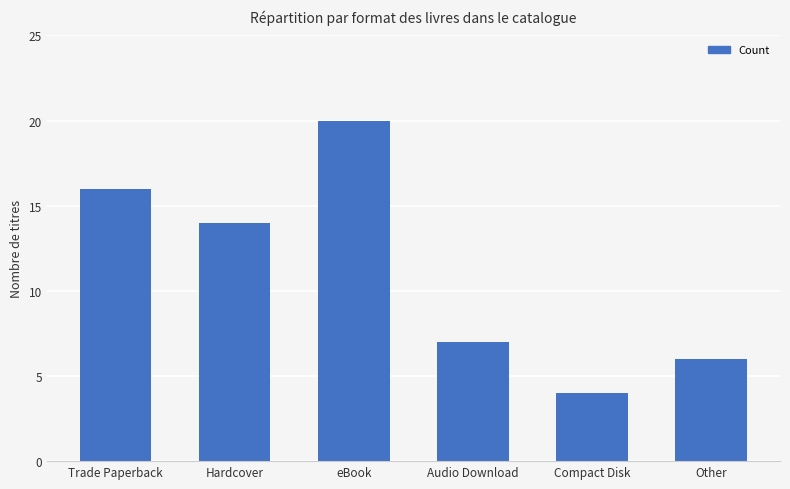

What is the value of the 6th bar from the left?

6